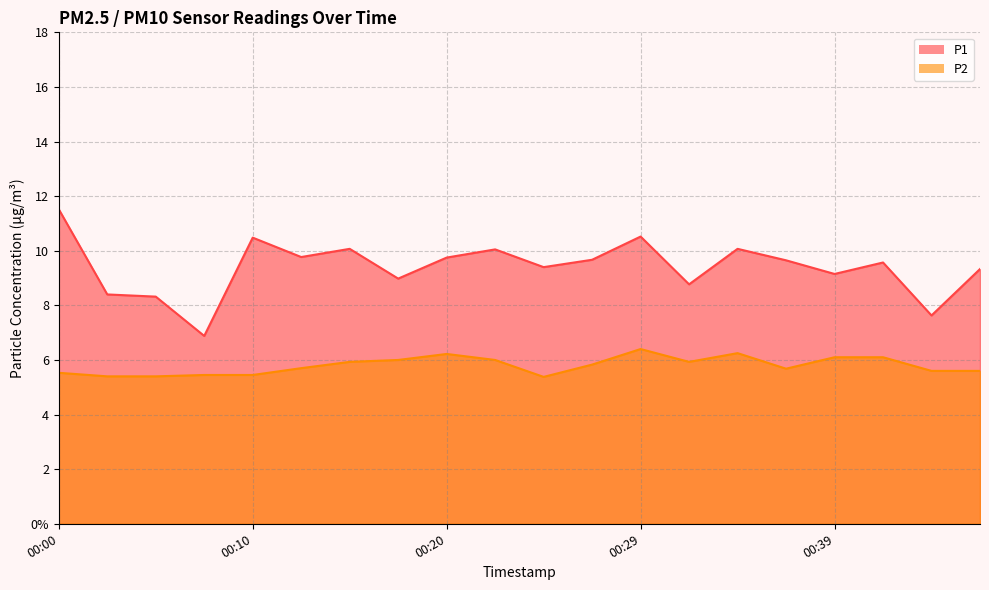

At how many categories does at least one series exceed 9?

14